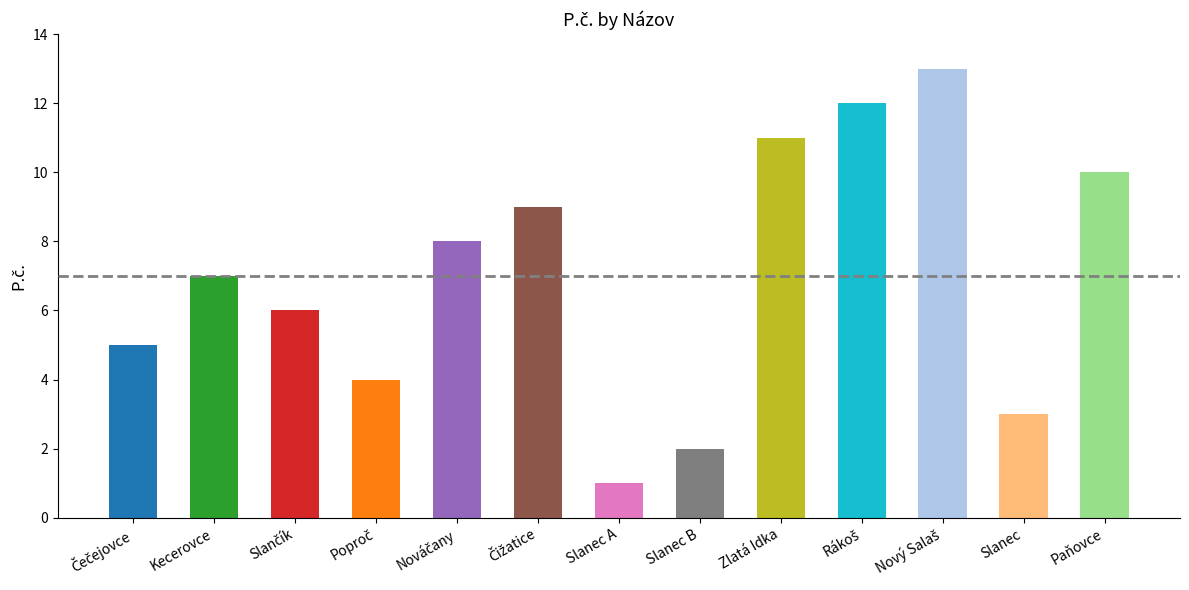

How many distinct data groups are displayed?

1